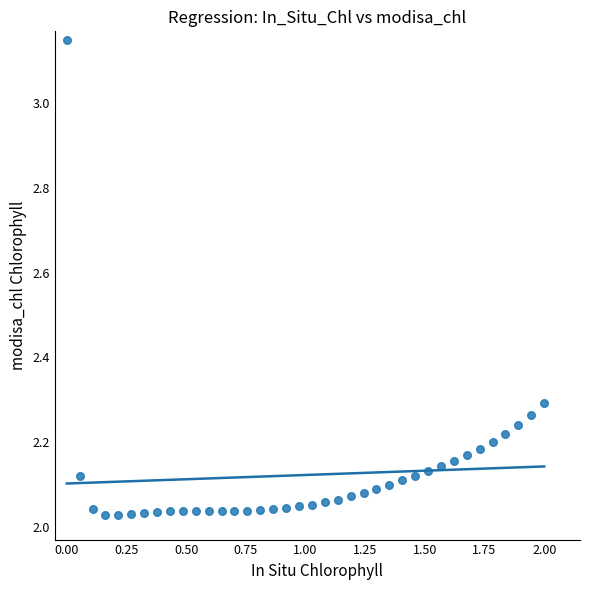

Count the number of points in this scatter plot.

38